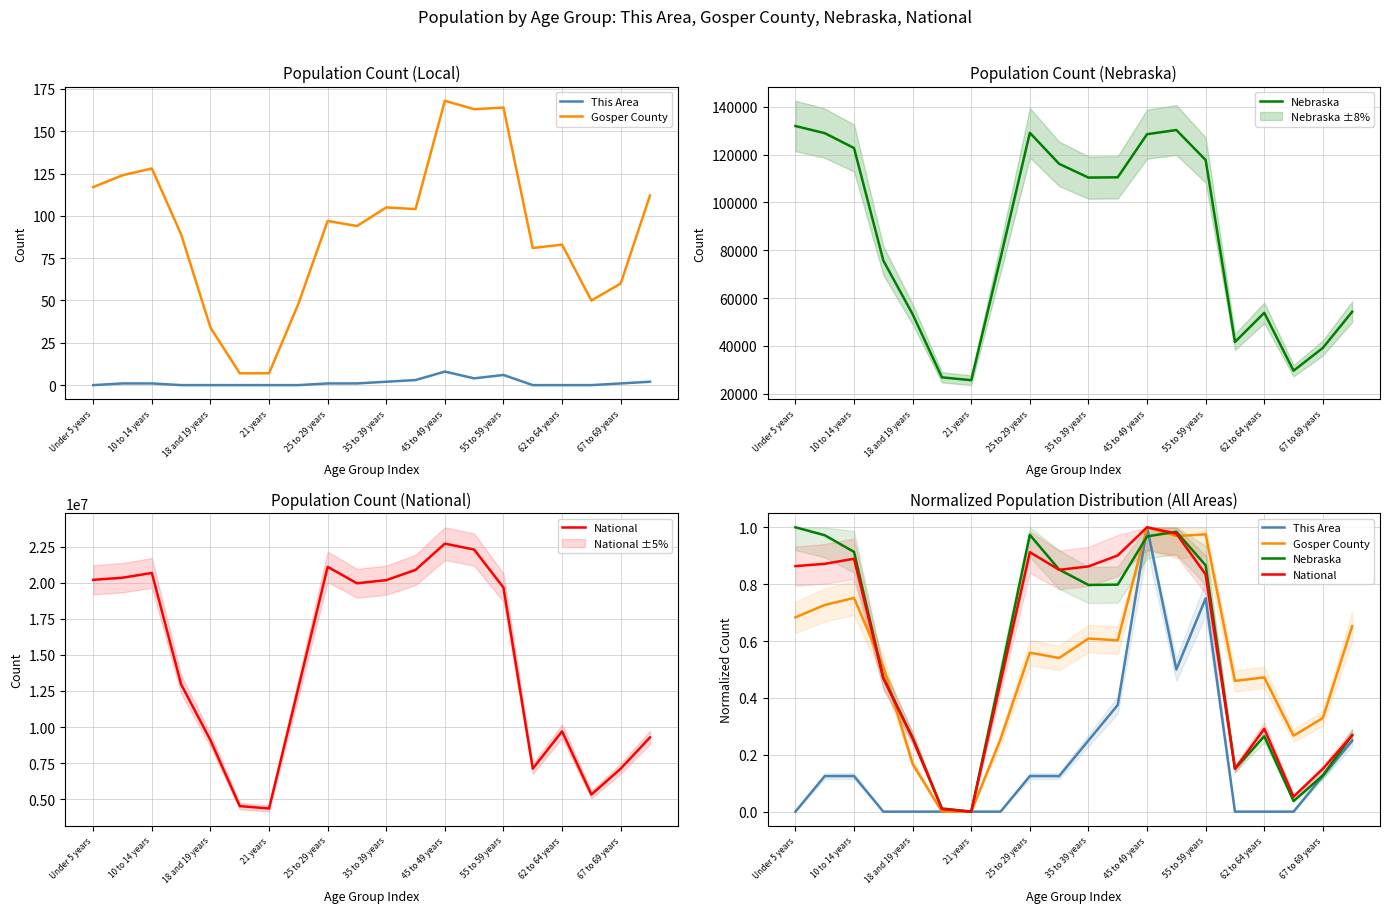

What is the average value of the Nebraska series?

0.6